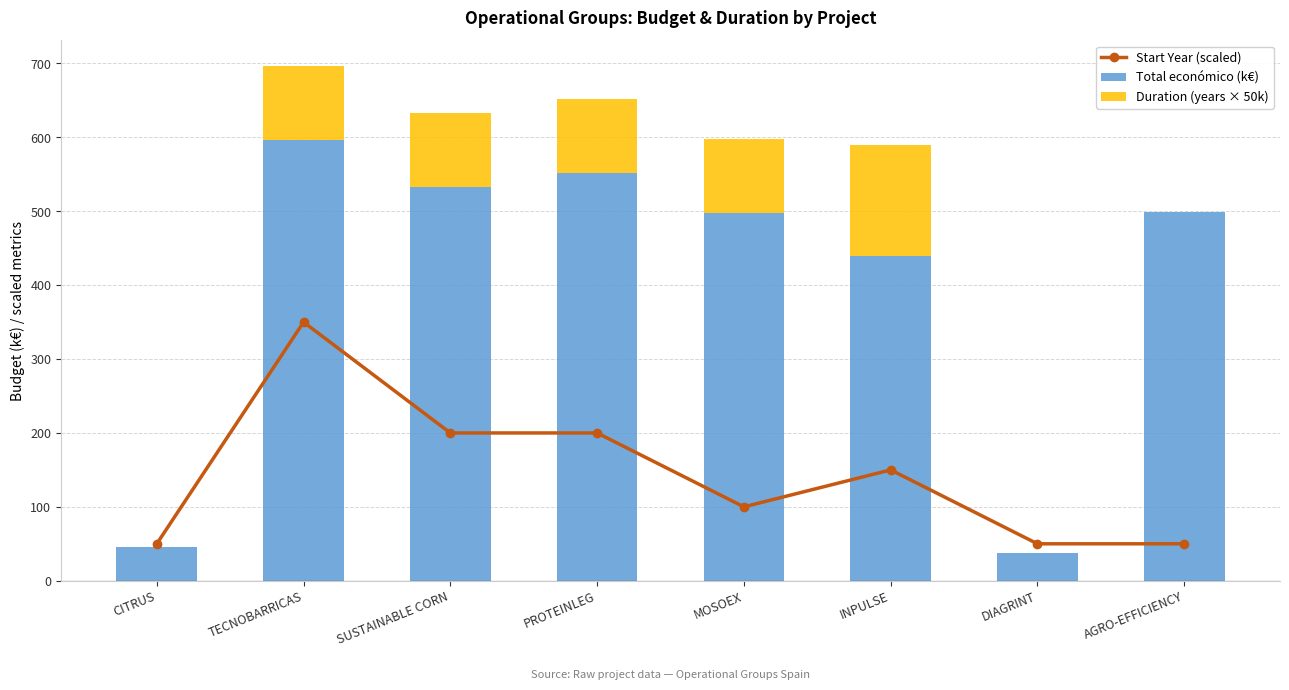

List the series in order of their overall mean, highest first.

Total económico (k€), Start Year (scaled), Duration (years × 50k)